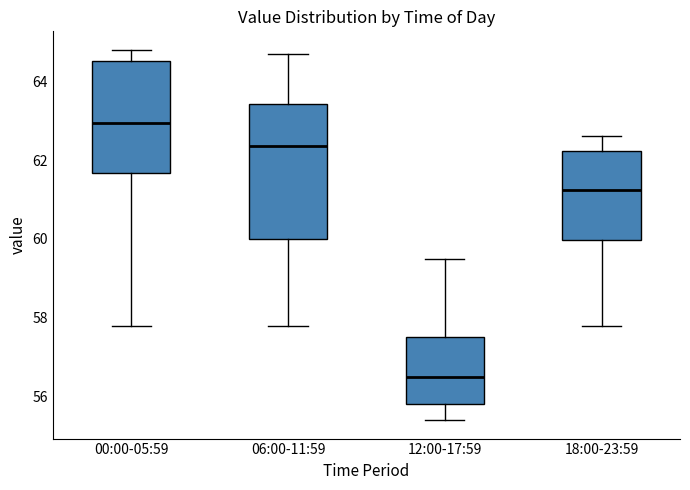

Reading left to right, read every box against the y-axis: the position of its median line, the range the box covers, and the ends of its whiskers. The values are not printed on the chart, so give them approximately, as read against the axis.

00:00-05:59: median 63.0, box 61.6 to 64.6, whiskers 57.8 to 64.8
06:00-11:59: median 62.4, box 60.0 to 63.4, whiskers 57.8 to 64.8
12:00-17:59: median 56.6, box 55.8 to 57.6, whiskers 55.4 to 59.6
18:00-23:59: median 61.2, box 60.0 to 62.2, whiskers 57.8 to 62.6